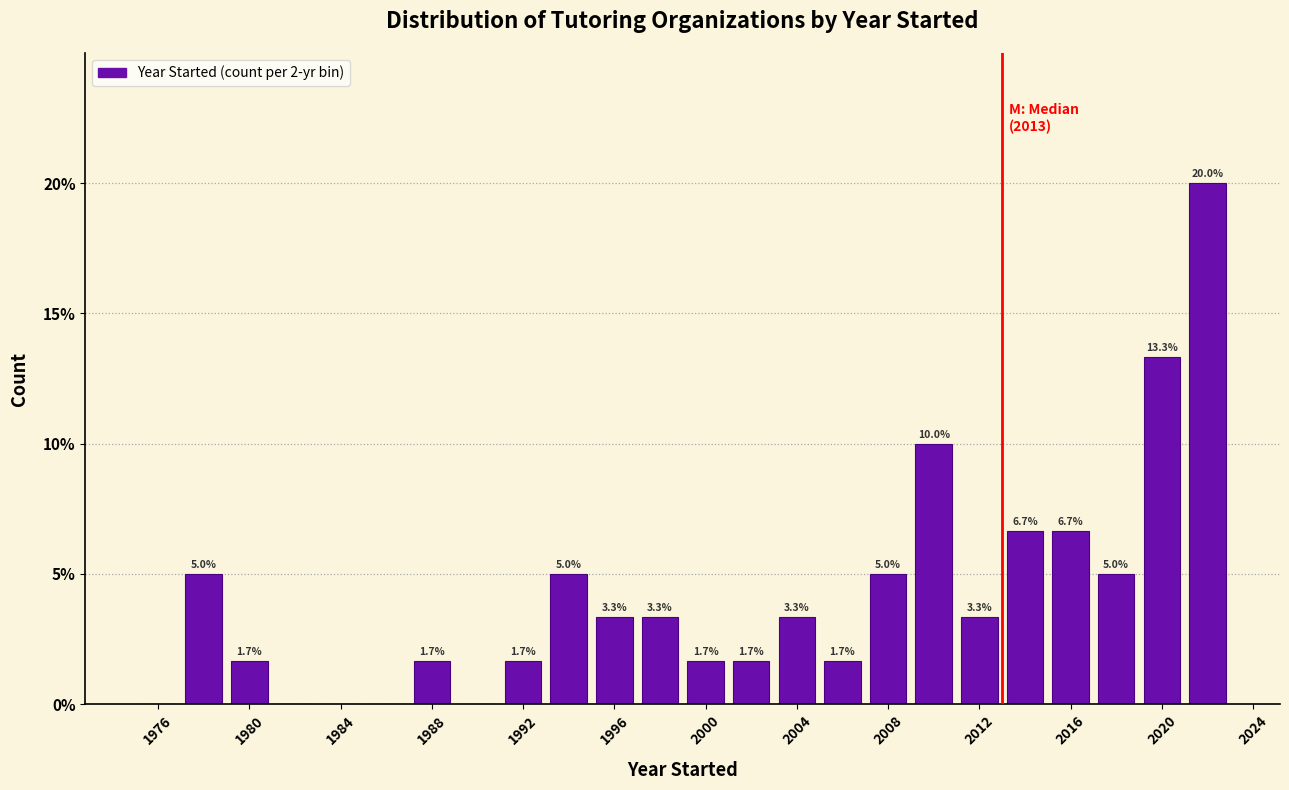

Over which range of the x-axis is the bar tallest?

2021 to 2023